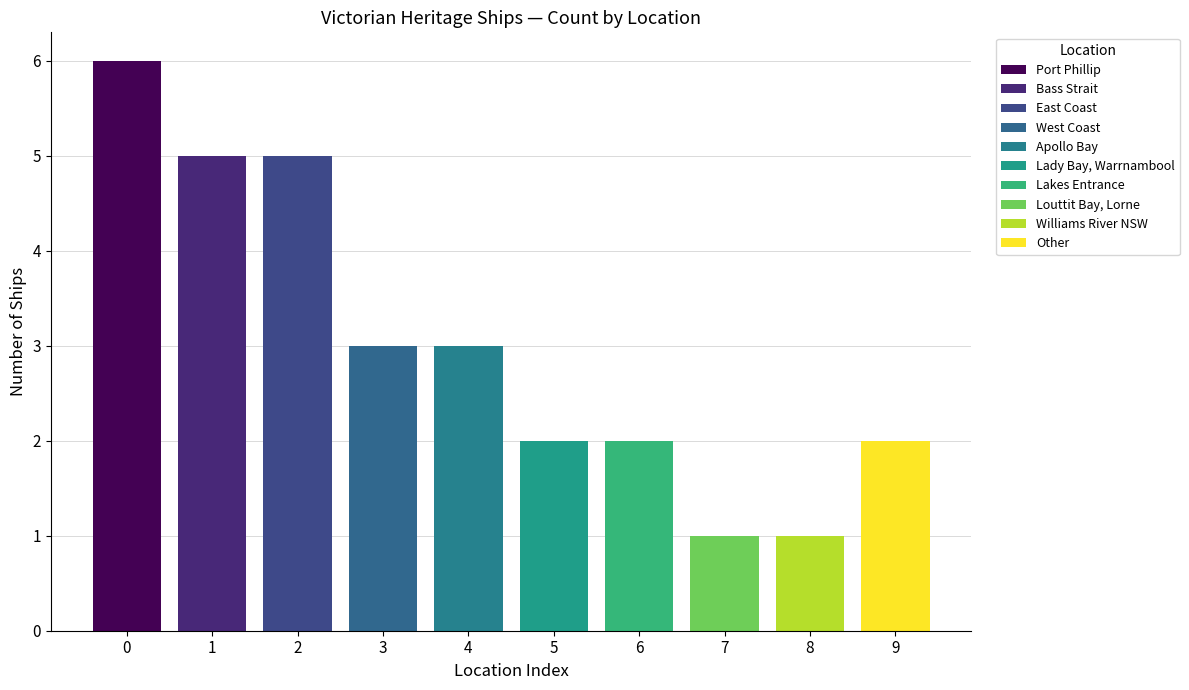

What is the sum of the values at Lady Bay, Warrnambool and Port Phillip?

8